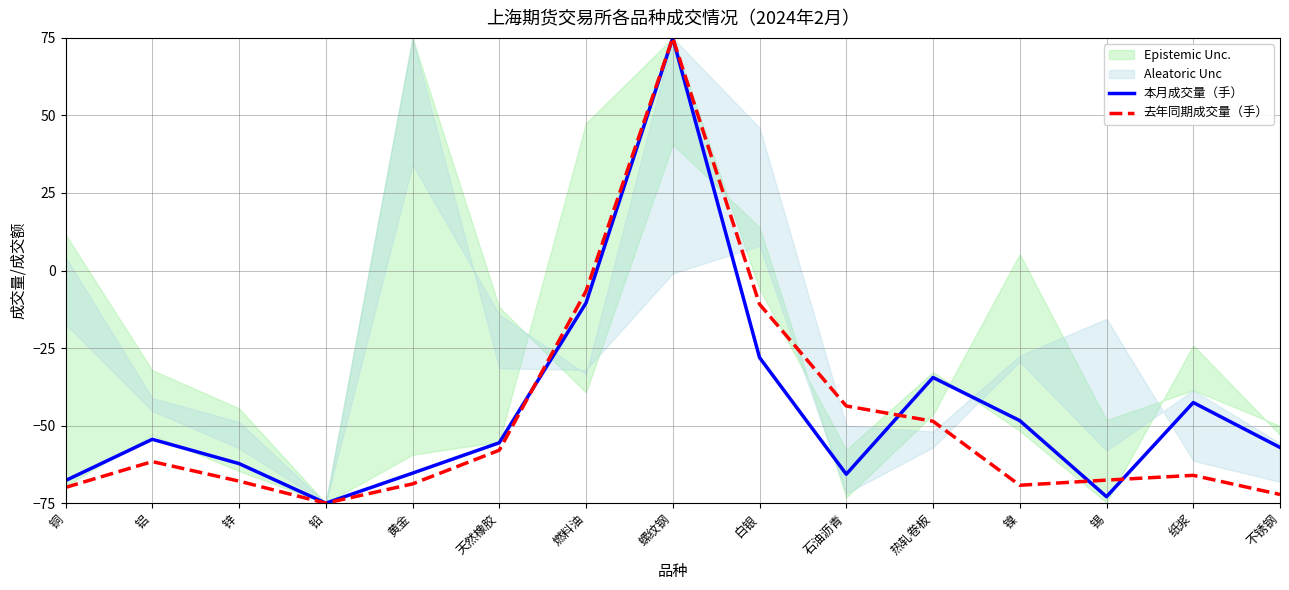

List the series in order of their overall mean, lowest first.

去年同期成交量（手）, 本月成交量（手）